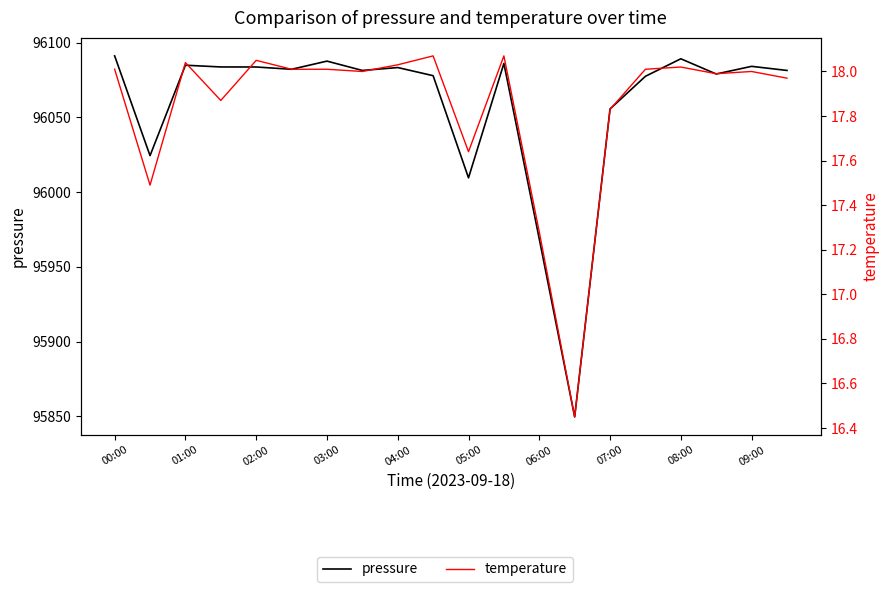

Rank the series by their maximum value, from lowest to highest.

temperature, pressure